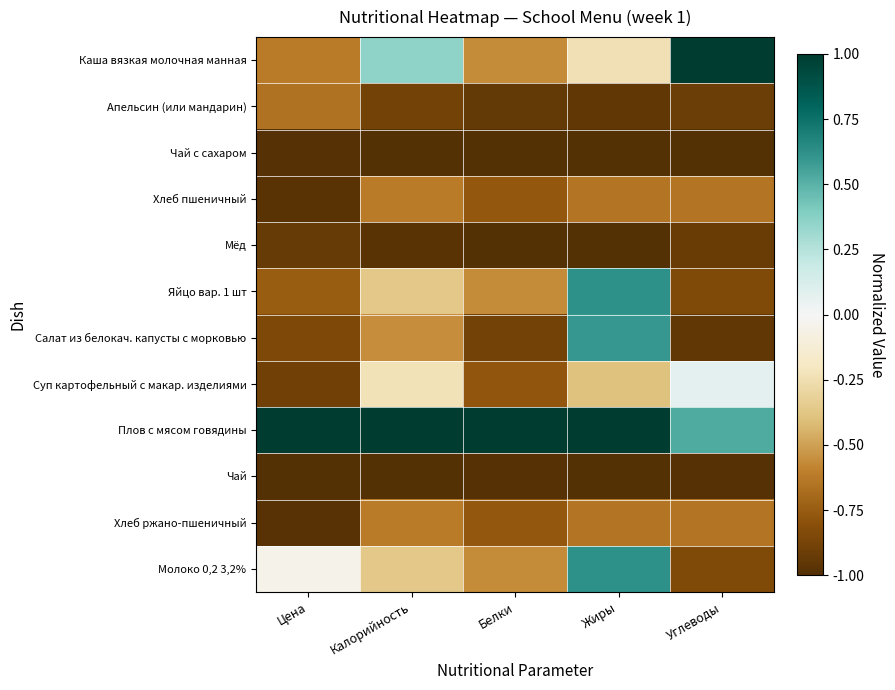

At which category is the sum across all series the highest?

Жиры